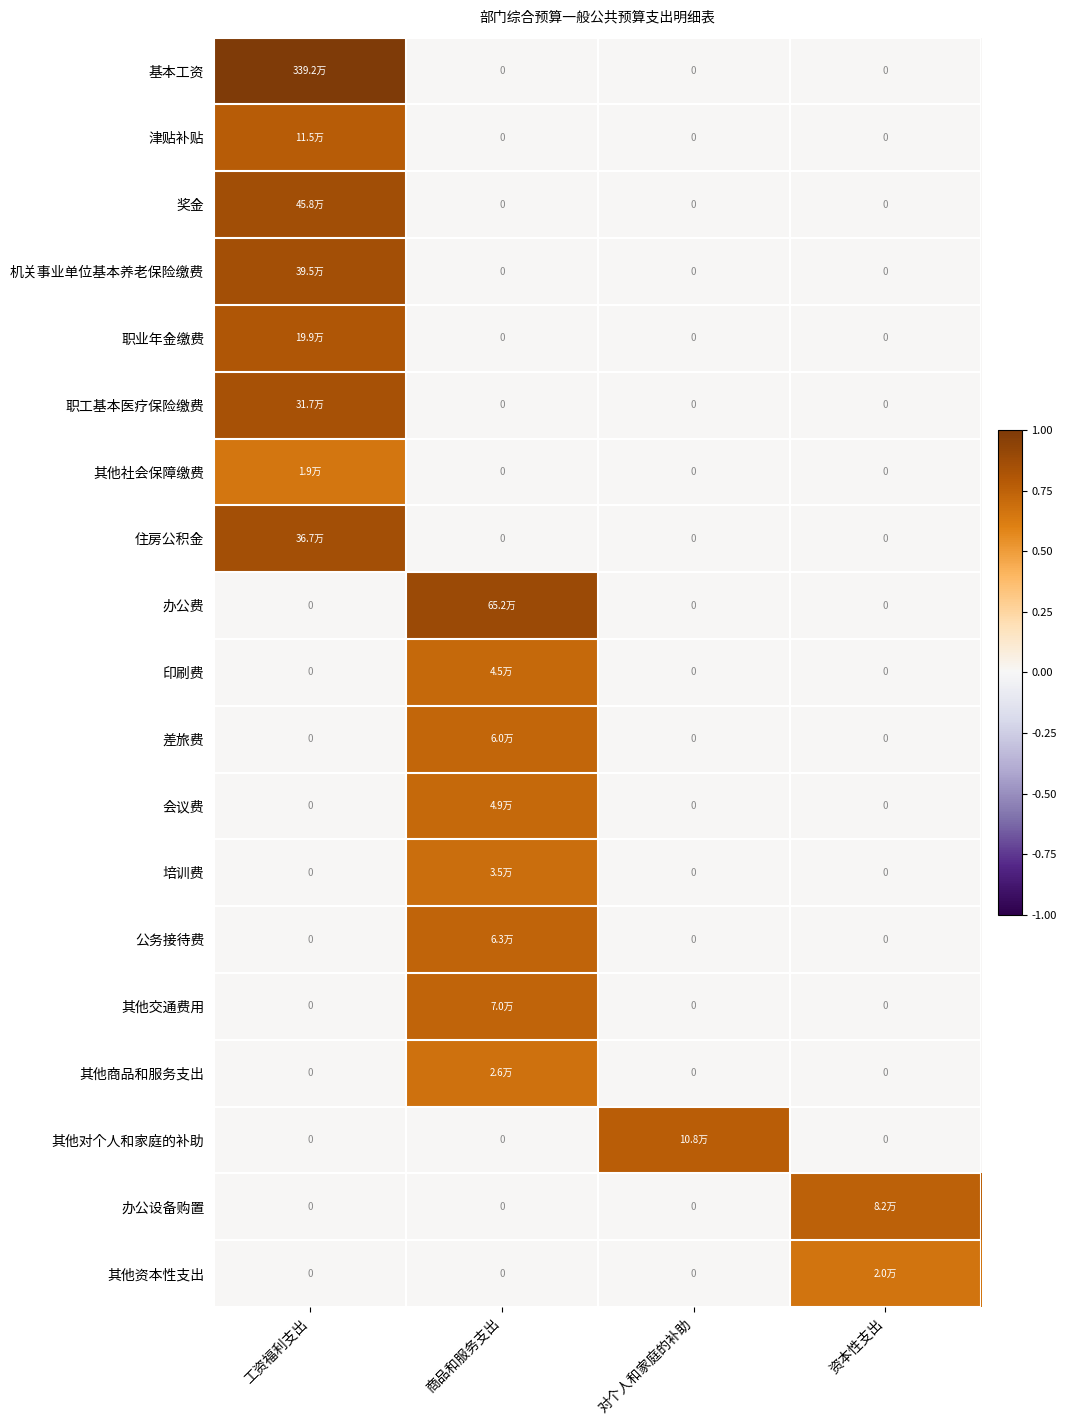

Which series has the widest spread of values?

基本工资